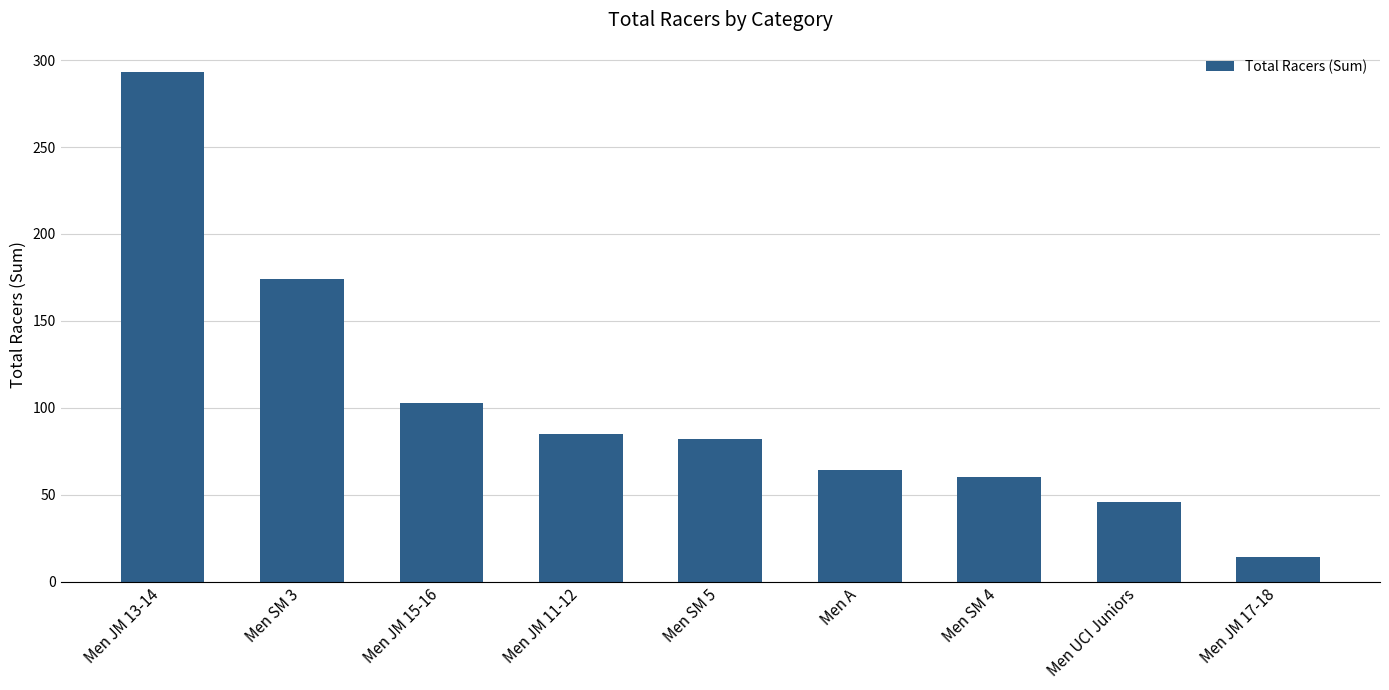

True or false: the data shows 53 at Men JM 11-12.

False